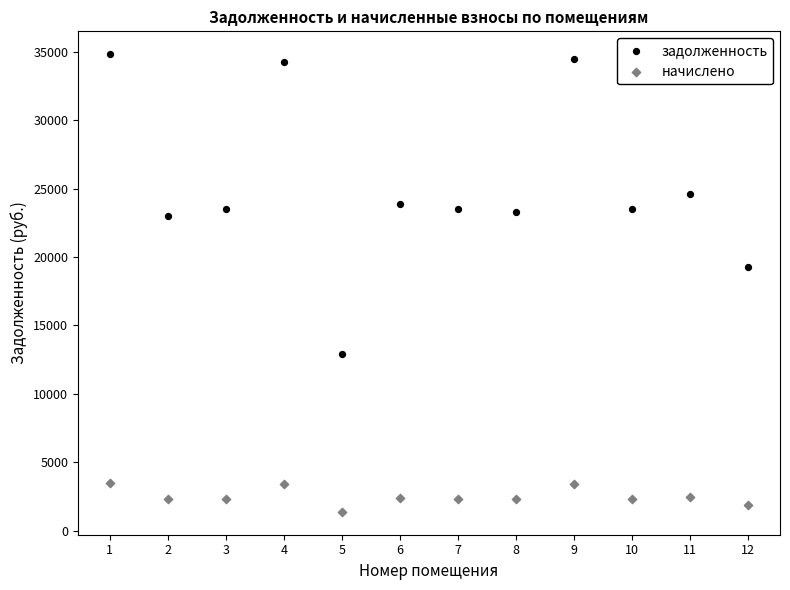

Across all data points, what is the range of Y values (max minus min)?

33432.8